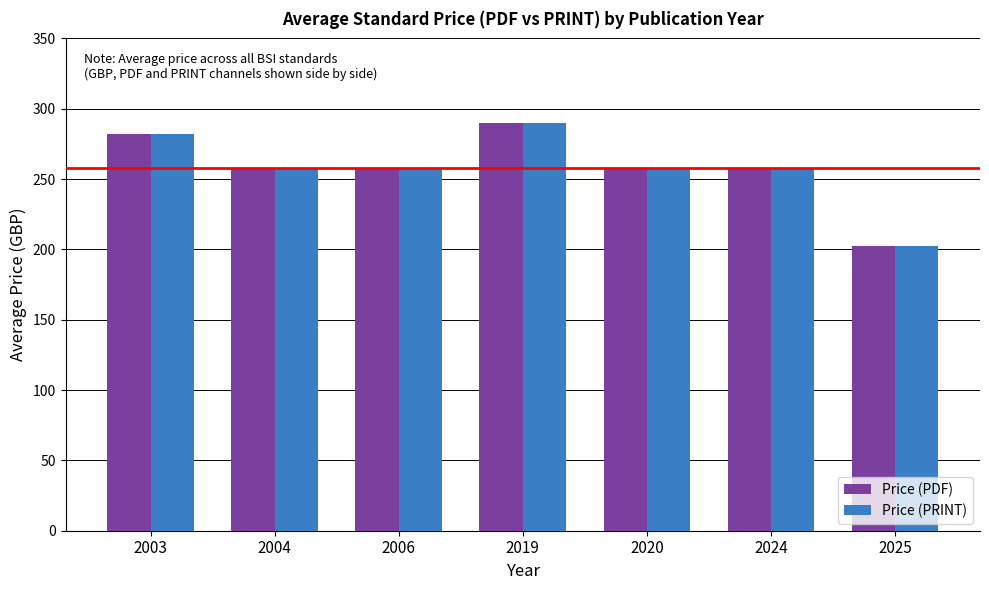

The Price (PDF) series shows 258.0 at 2020. True or false?

True